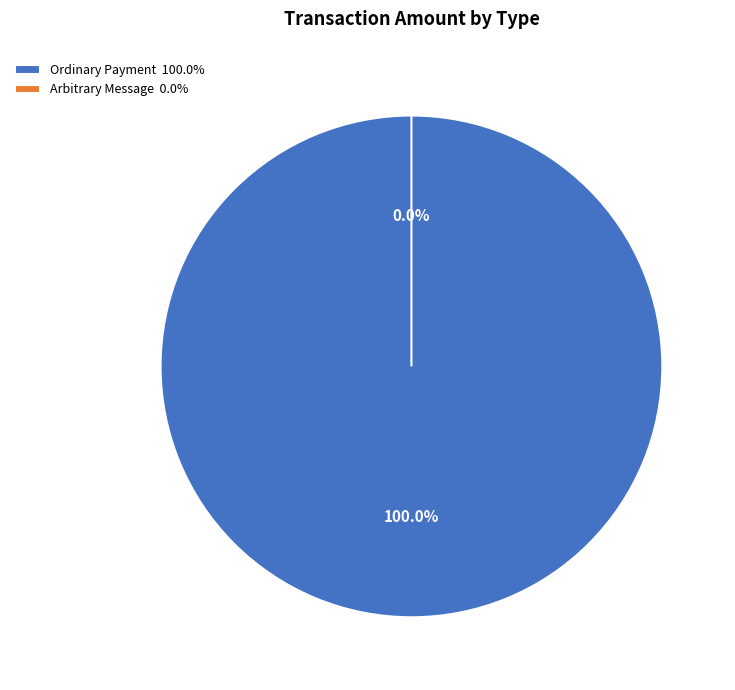

The Ordinary Payment slice represents 90% of the pie. True or false?

False